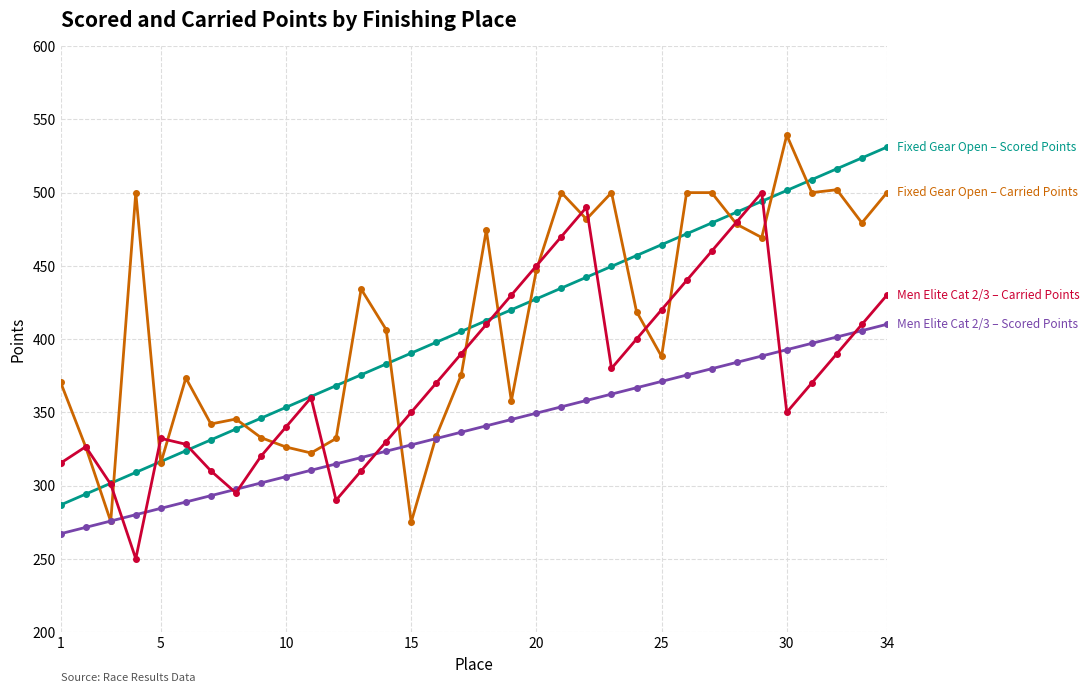

What is the maximum value shown in the chart?

539.2